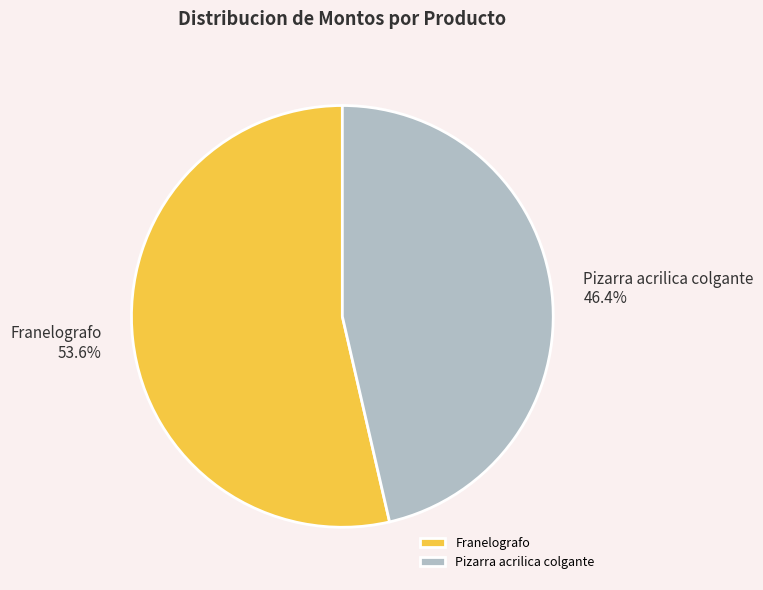

Is it true that Franelografo is 40% of the pie?

False